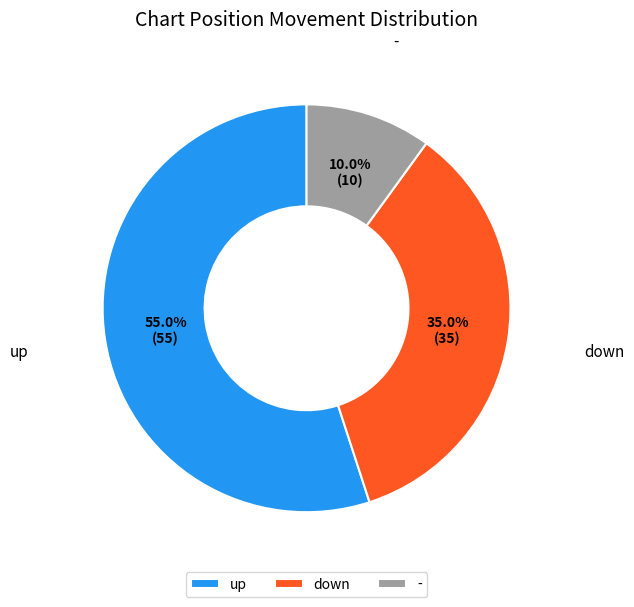

What is the majority slice?

up